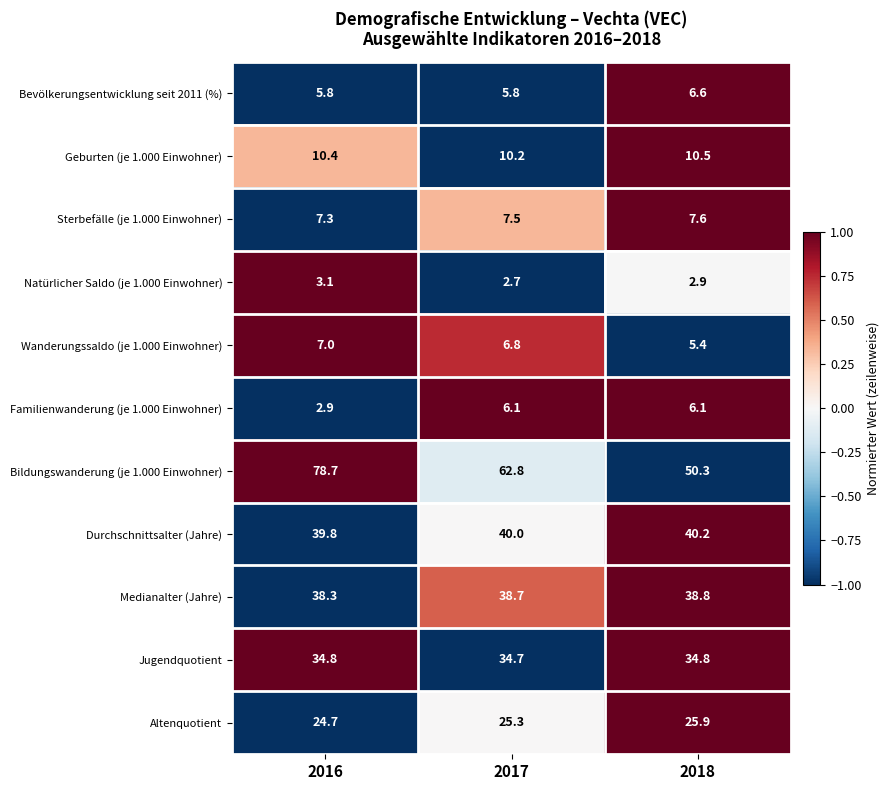

Which series has the largest range (max minus min)?

Bildungswanderung (je 1.000 Einwohner)